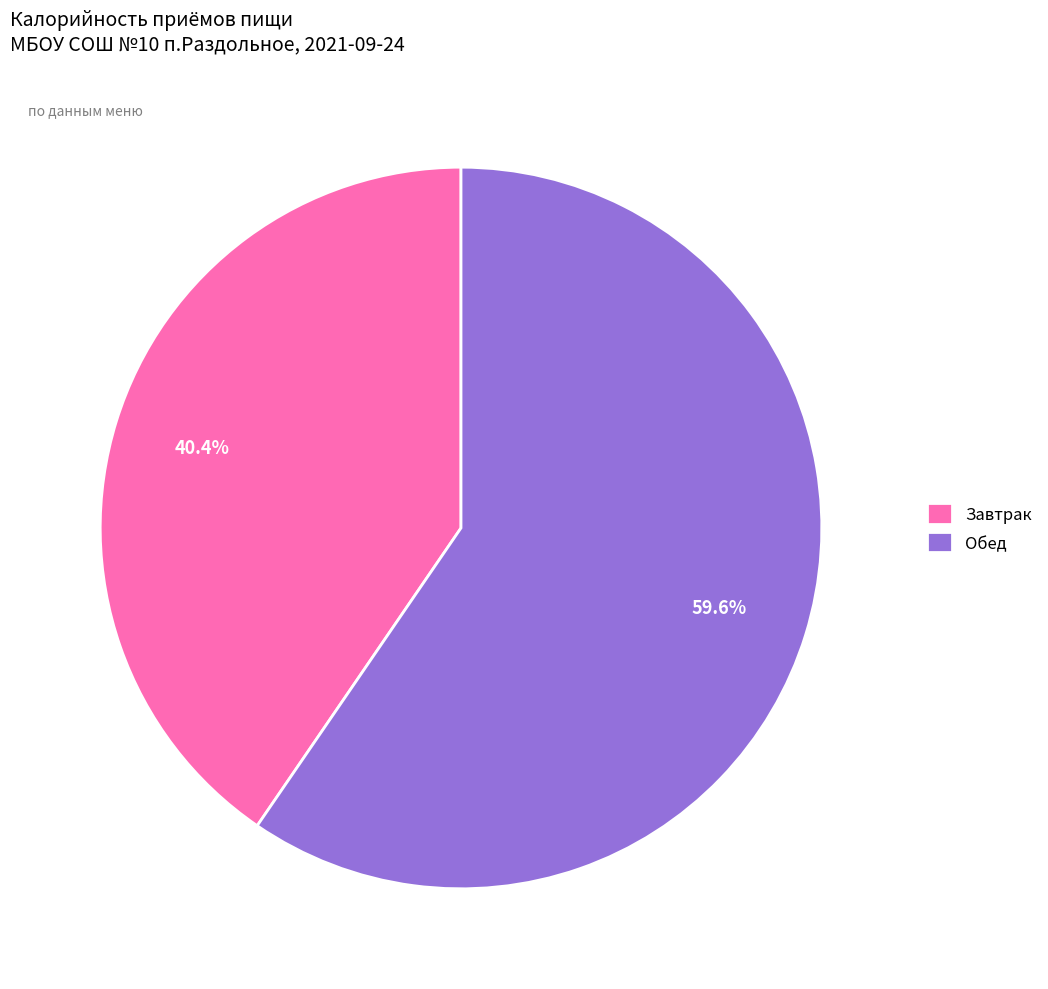

To the nearest percent, what portion does Обед represent?

60%